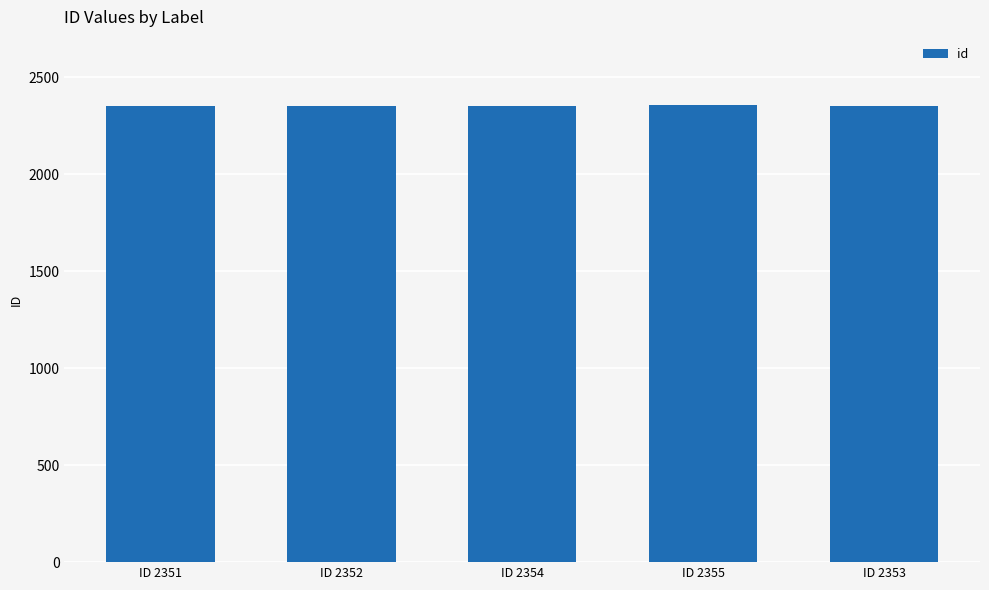

What is the label of the 1st bar from the right?

ID 2353